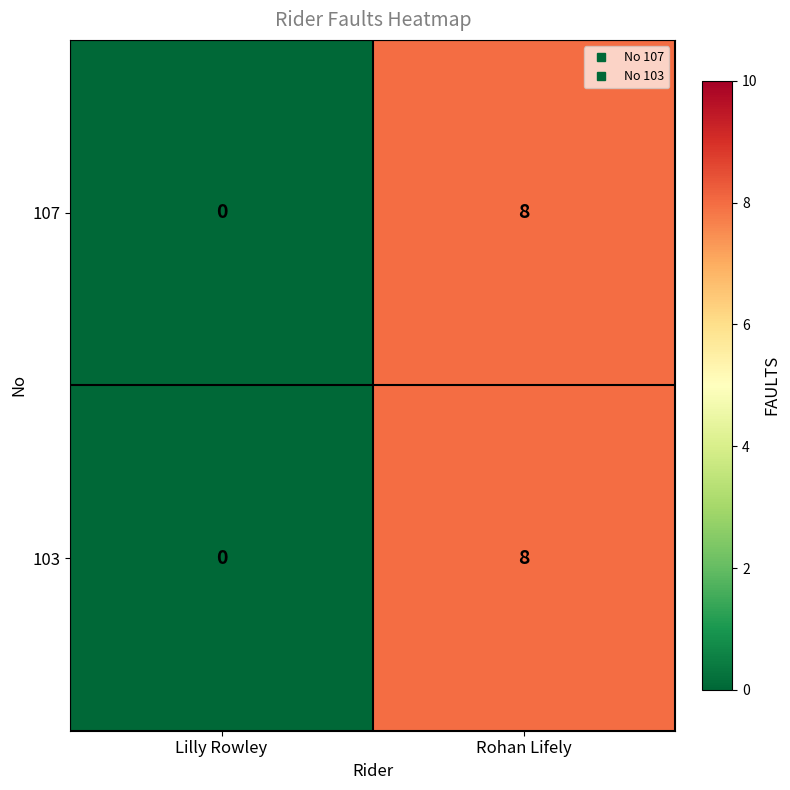

True or false: 107 has a value of -4 at Lilly Rowley.

False